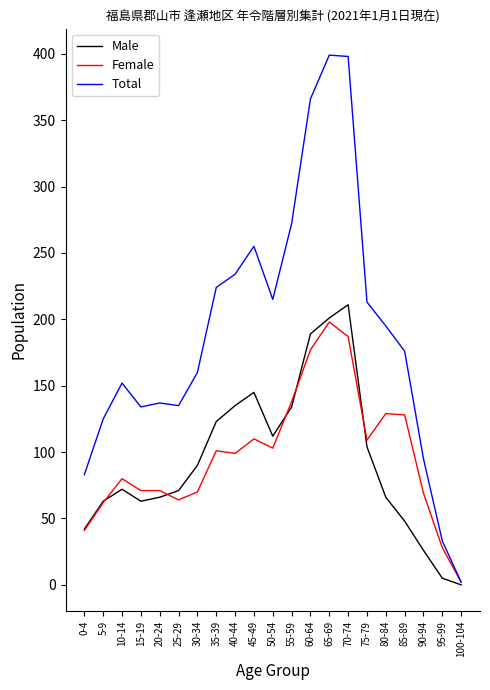

The Male series shows 112 at 50-54. True or false?

True